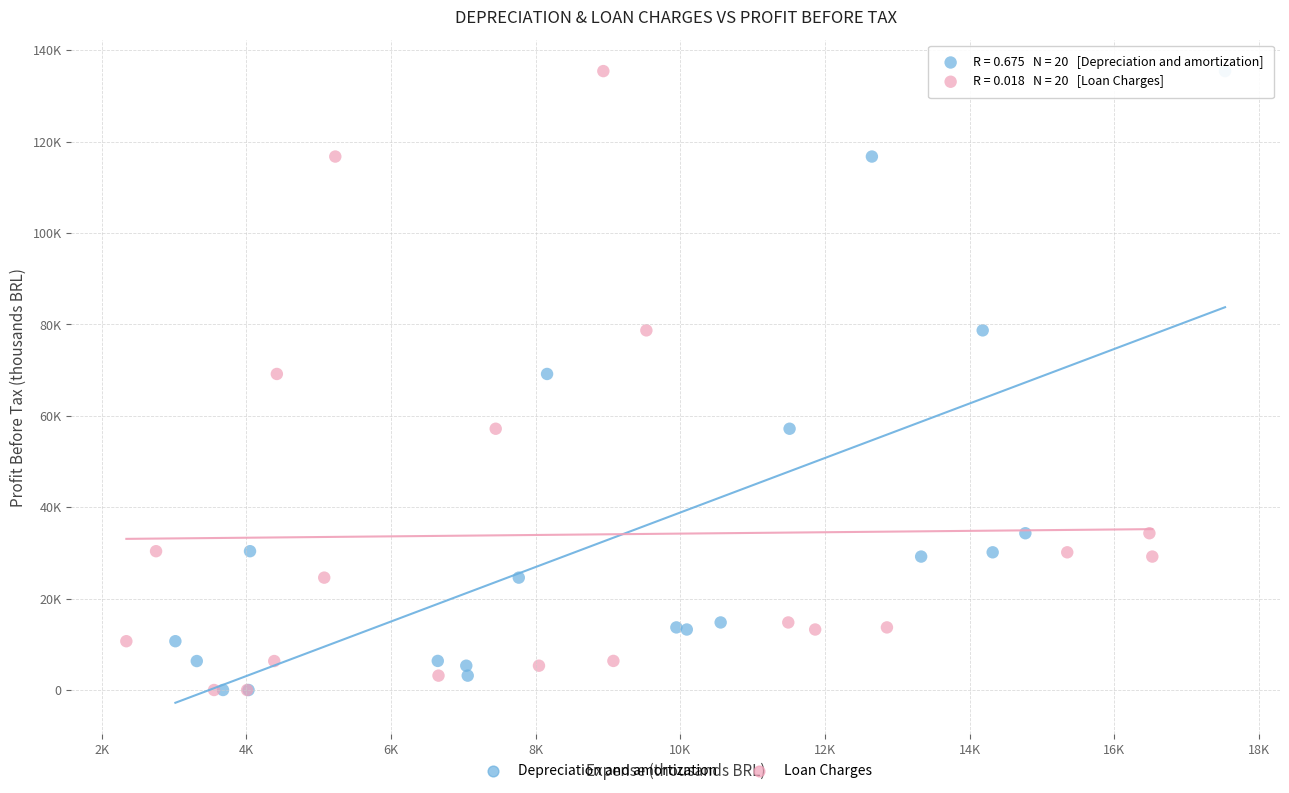

What are all the series names shown in the legend?

Depreciation and amortization, Loan Charges